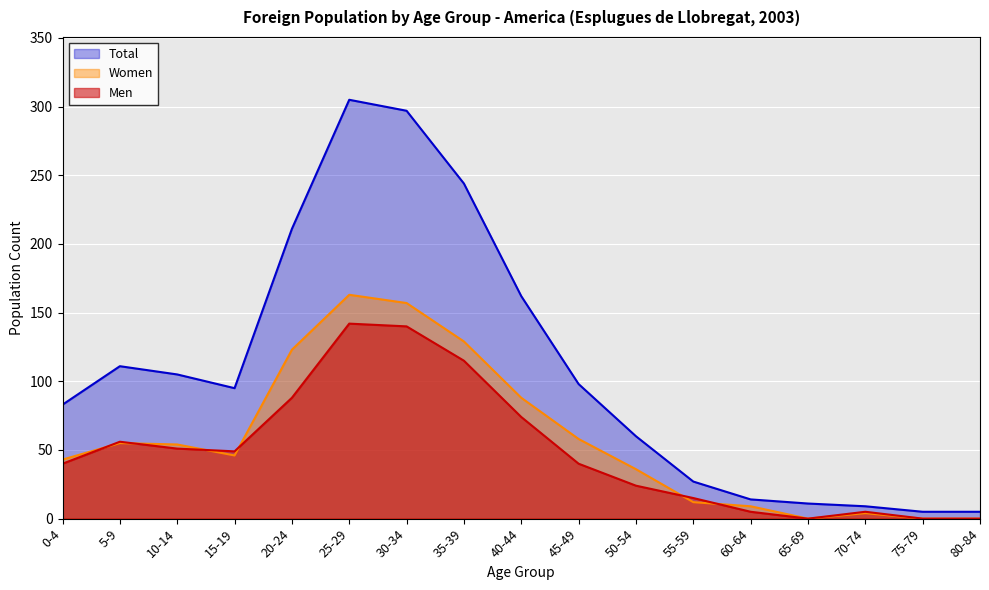

What value does the Total series have at 55-59, to the nearest 10?

30